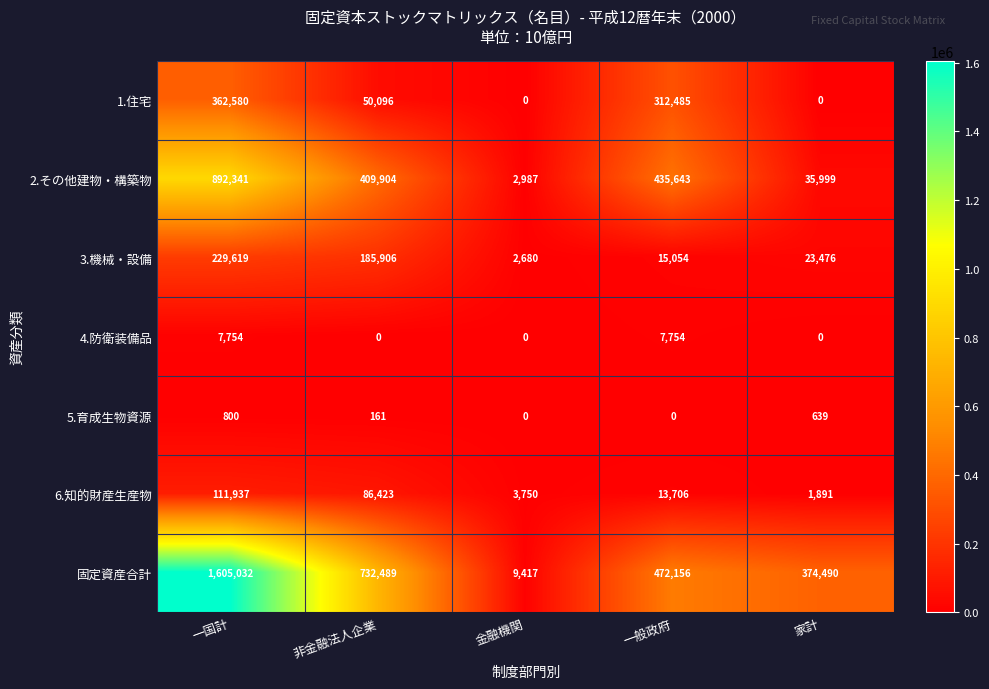

The 3.機械・設備 series shows 152881 at 一国計. True or false?

False